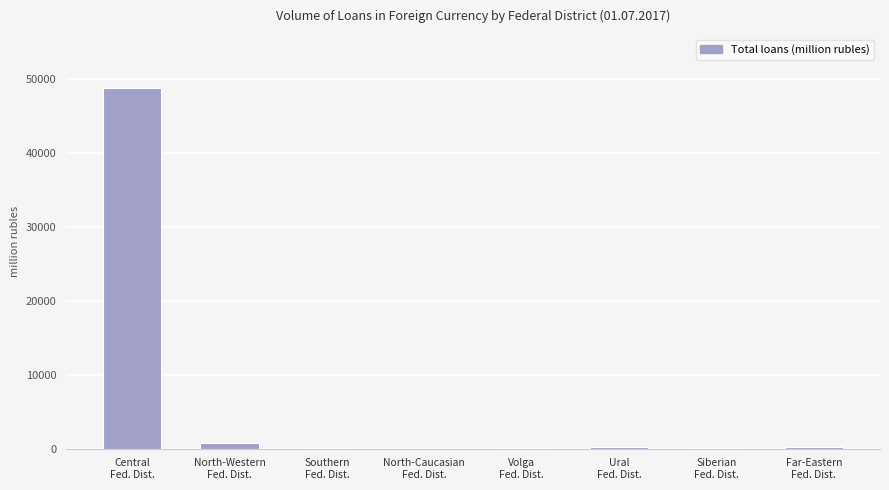

What is the maximum value shown in the chart?

48809